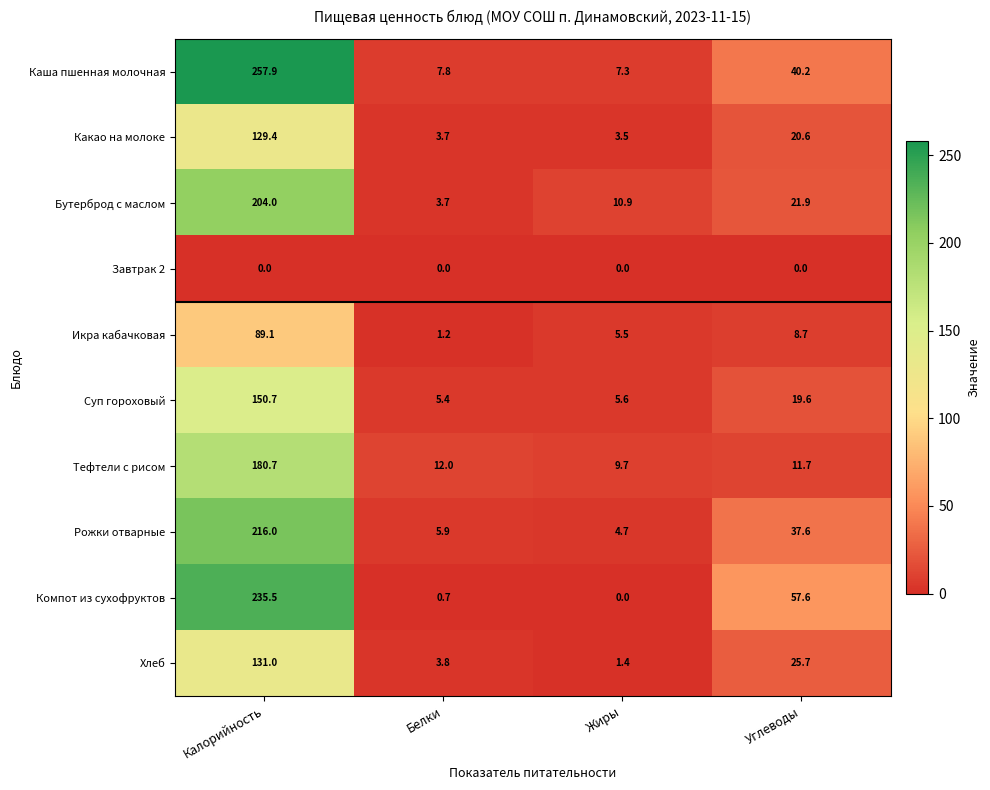

What is the maximum value for Бутерброд с маслом?

204.0